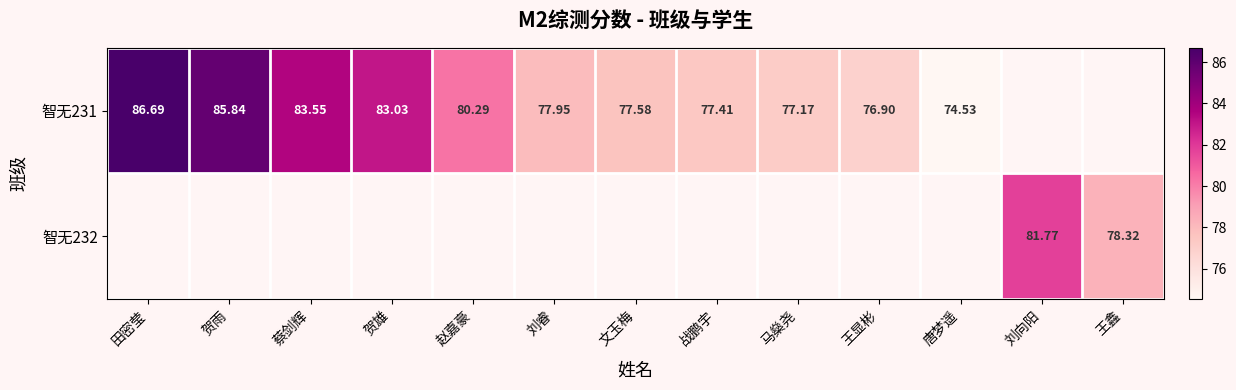

The 智无231 series shows 54.1 at 战鹏宇. True or false?

False